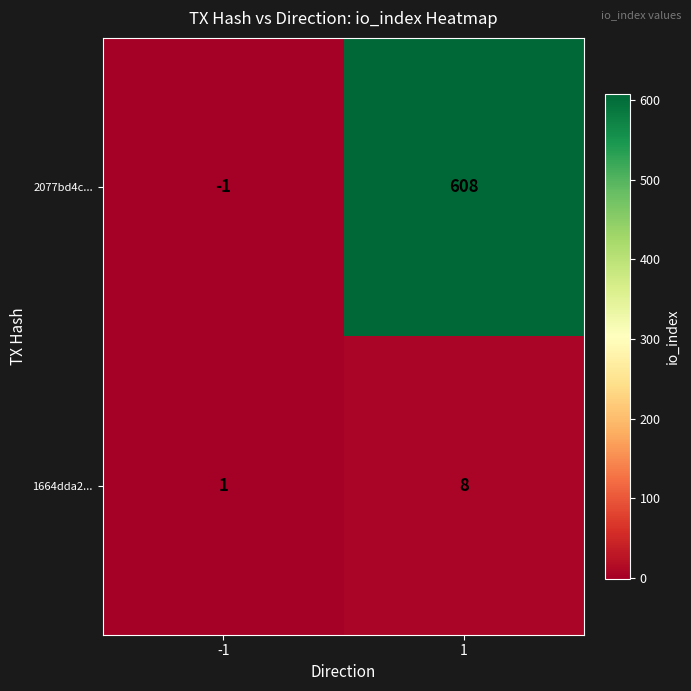

True or false: 2077bd4c... has a value of 0 at -1.

False